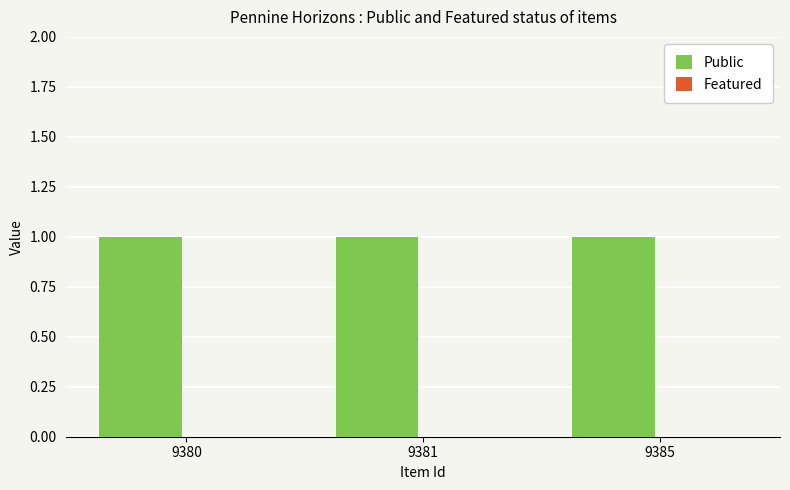

What value does the Public series have at 9381?

1